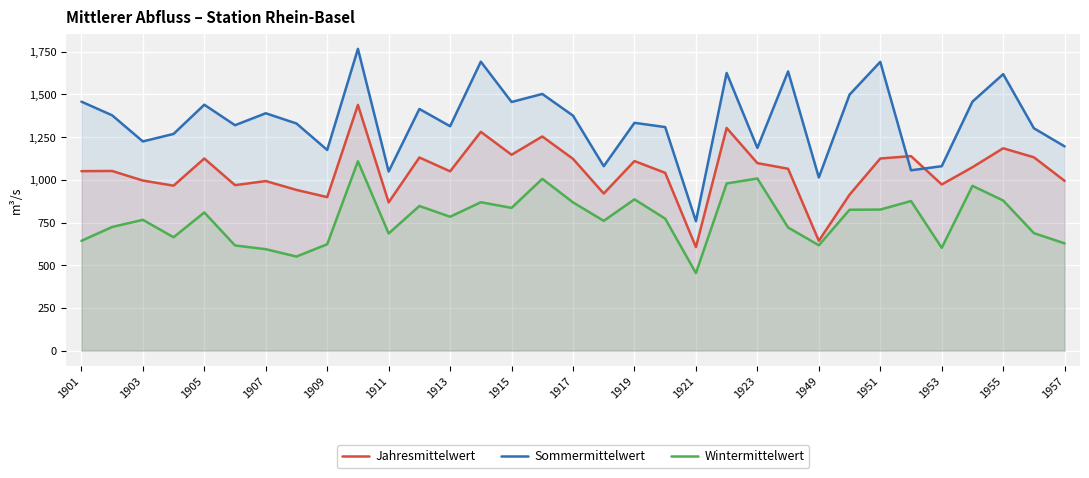

The value of Wintermittelwert at 1909 is 919. True or false?

False